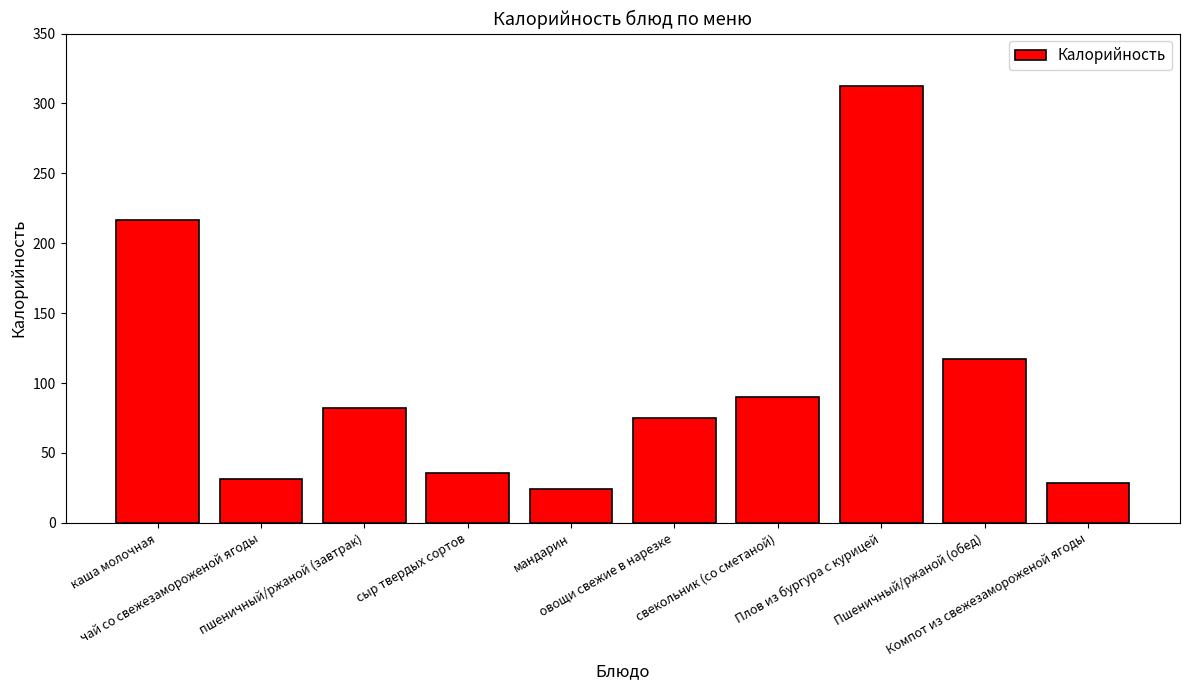

At which category does the chart reach its peak across all series?

Плов из бургура с курицей